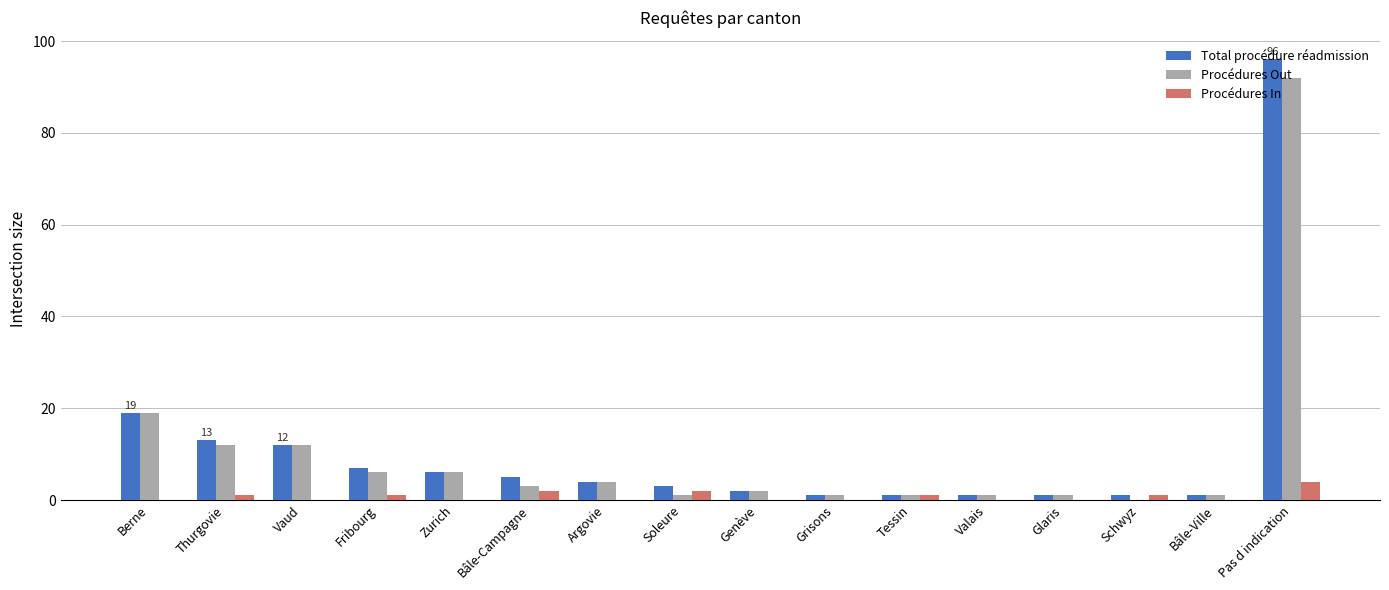

True or false: Procédures Out has a value of 6 at Zurich.

True